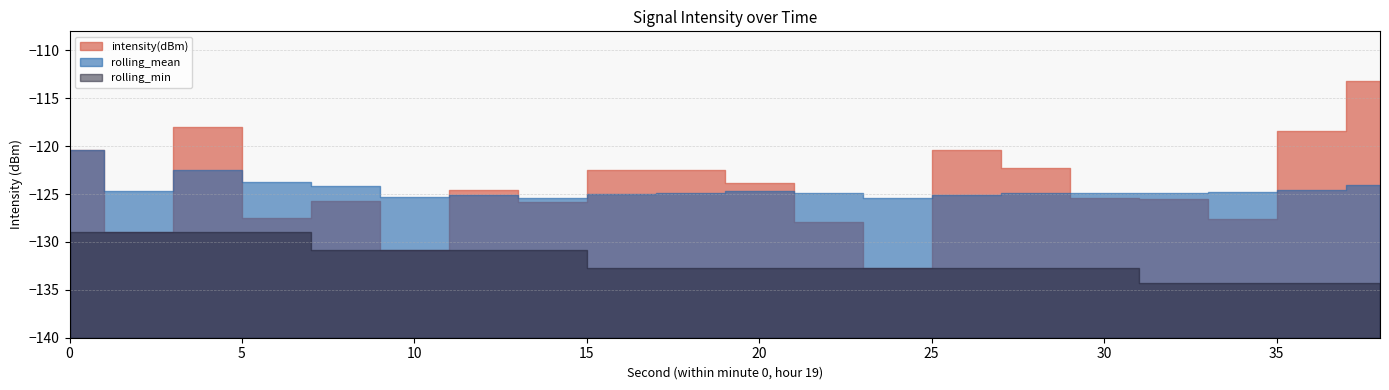

Which label corresponds to the largest value in the chart?

38